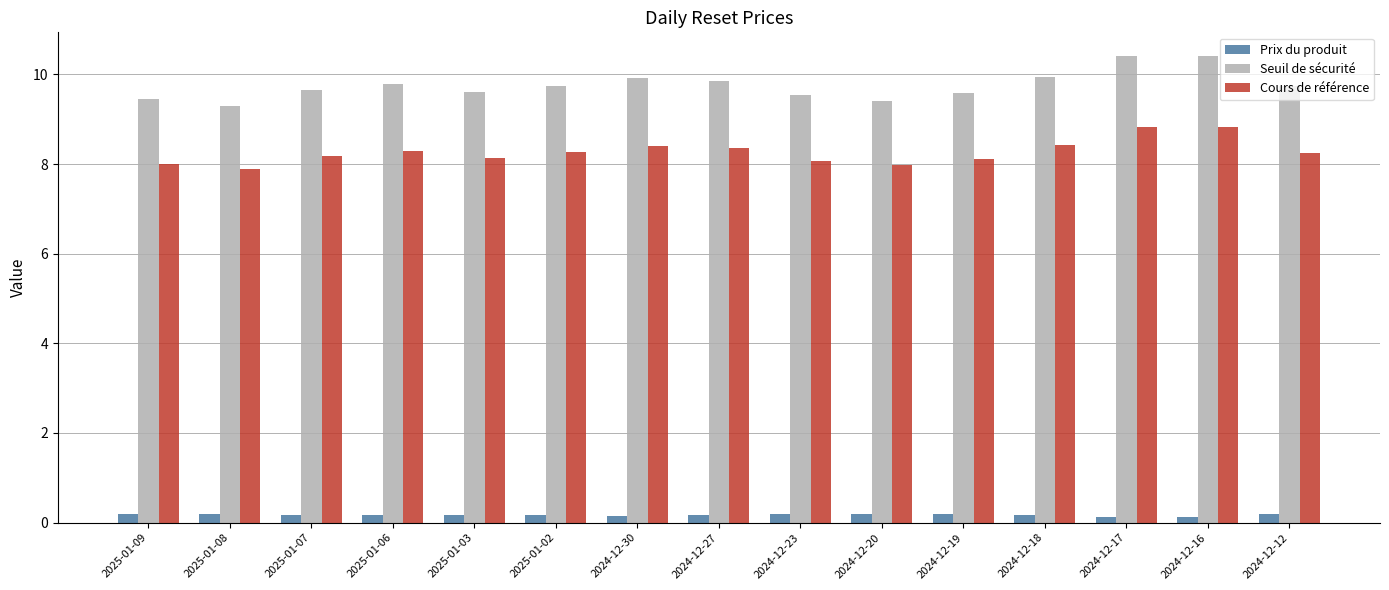

What is the approximate value of Seuil de sécurité at 2024-12-19?

9.6